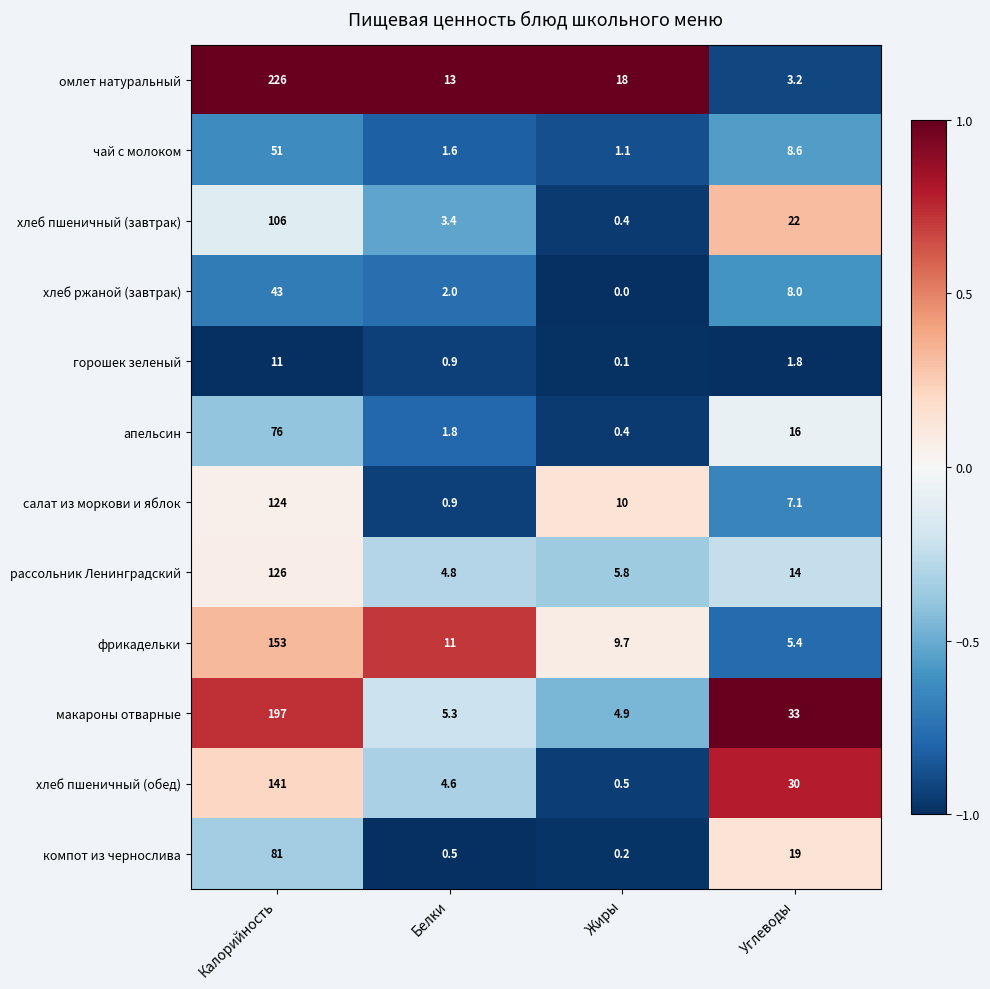

Between Калорийность and Углеводы, which series saw the biggest shift?

омлет натуральный